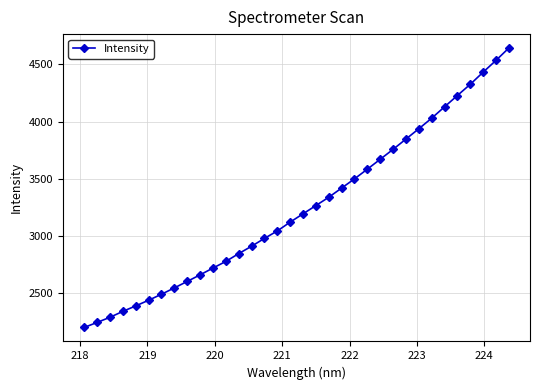

What is the difference between the maximum and minimum values?

2448.0